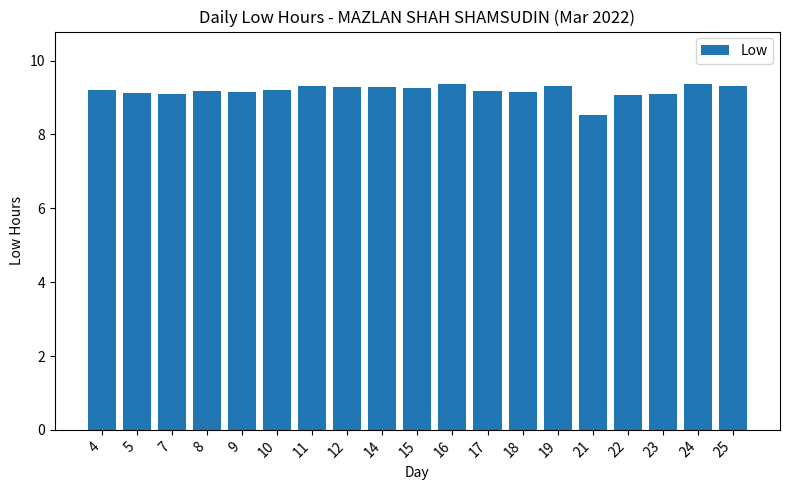

Where does the data first go above 9?

4